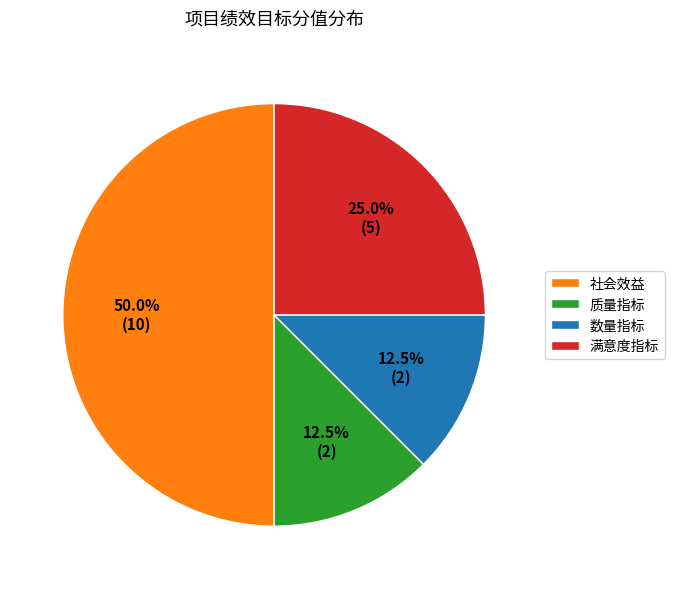

Is it true that 满意度指标 is 25% of the pie?

True